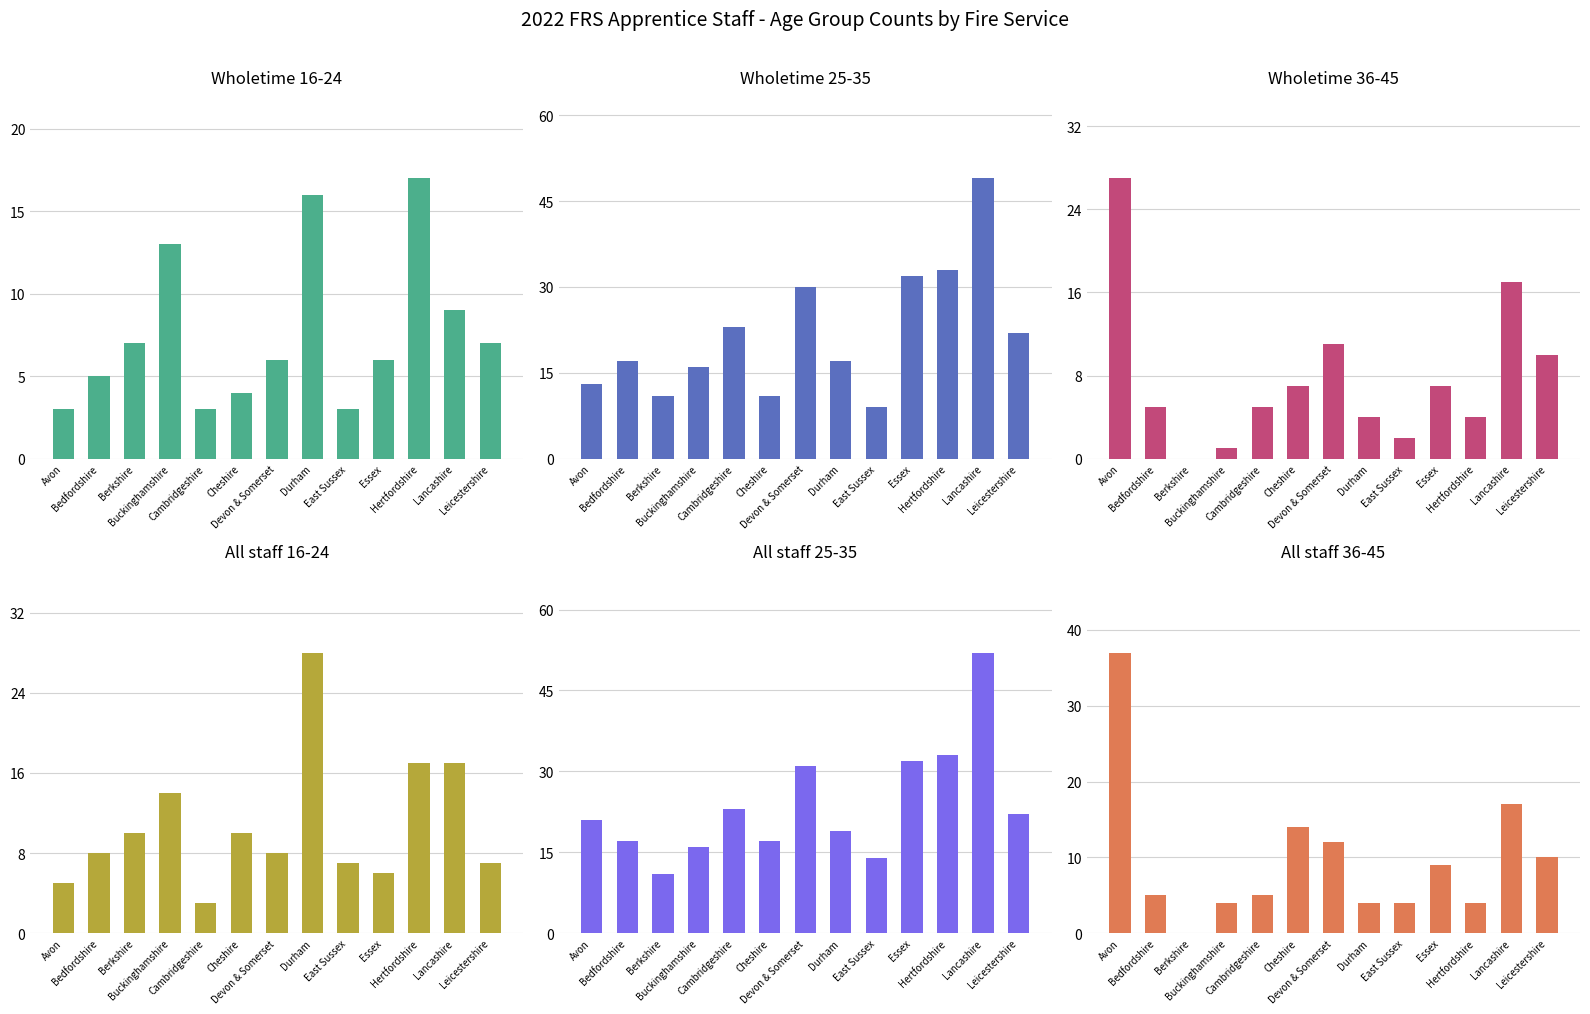

At how many categories does at least one series exceed 18?

8